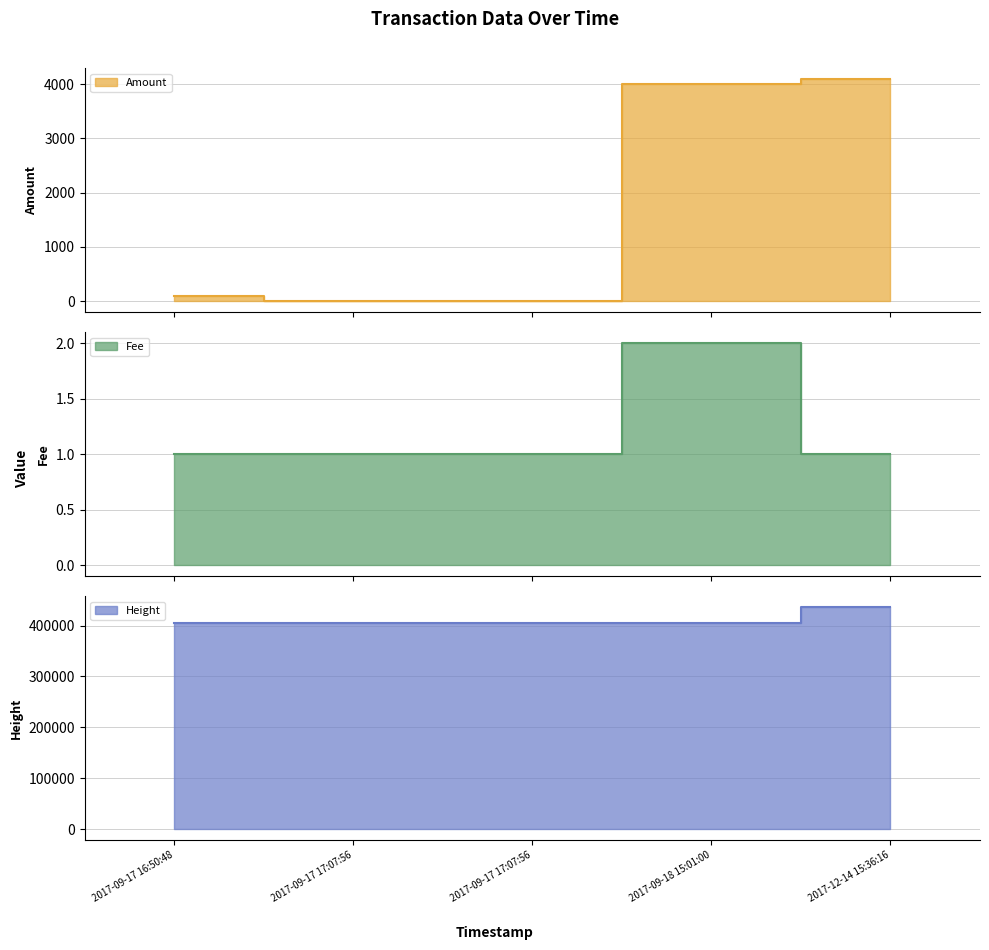

True or false: Fee and Height intersect in this chart.

False